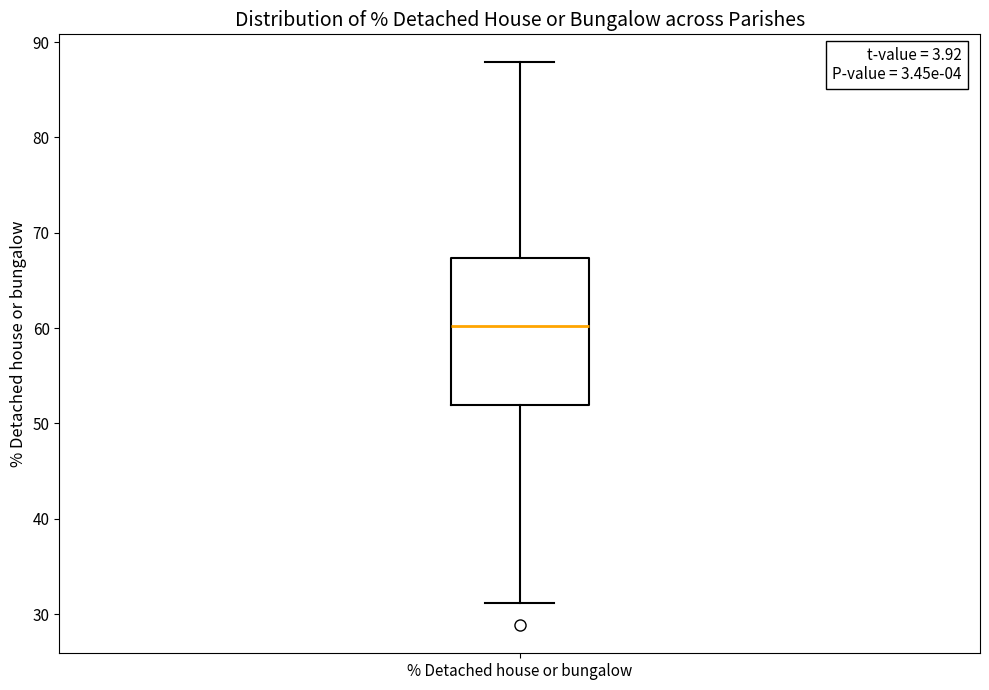

Where is the lower edge of the box for % Detached house or bungalow on the y-axis? The values are not printed on the chart, so give them approximately, as read against the axis.

52